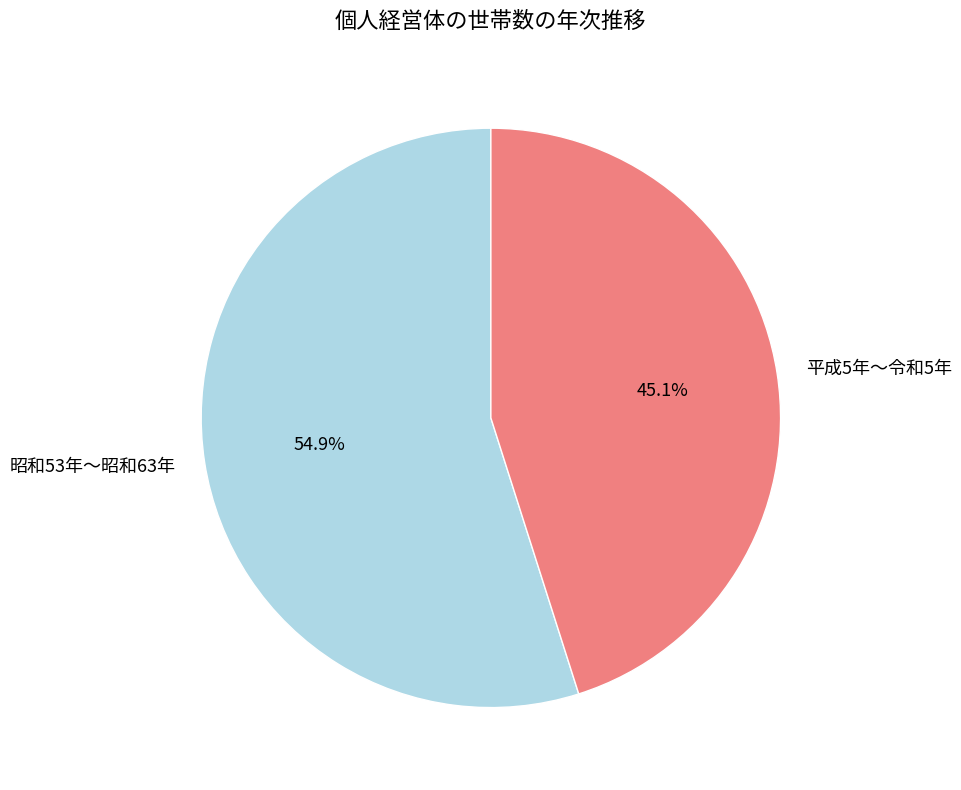

Rank the categories by value from highest to lowest.

昭和53年～昭和63年, 平成5年～令和5年